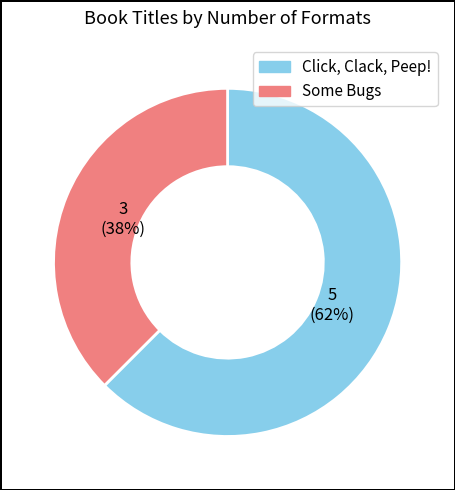

True or false: Some Bugs accounts for 23% of the total.

False